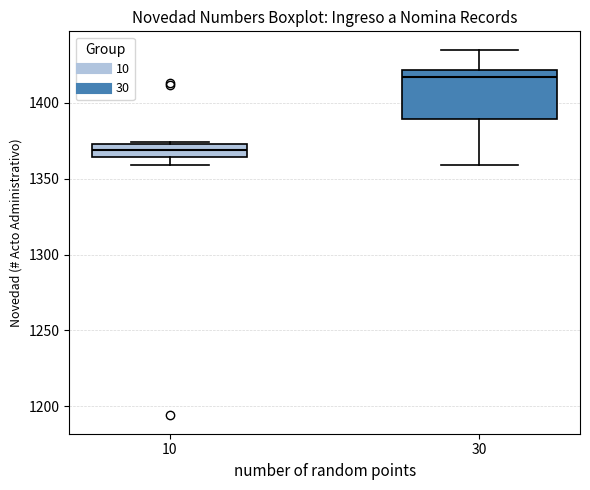

Where does the lower whisker of the box at x = 10 end on the y-axis? The values are not printed on the chart, so give them approximately, as read against the axis.

1360